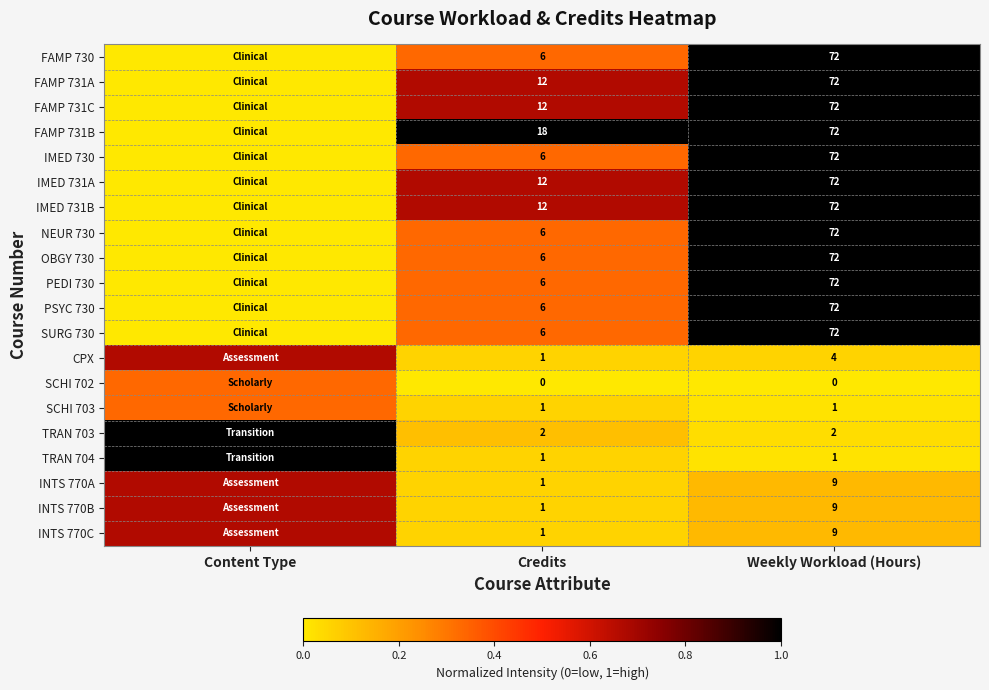

What is the difference between the PEDI 730 values at Weekly Workload (Hours) and Content Type?

1.0